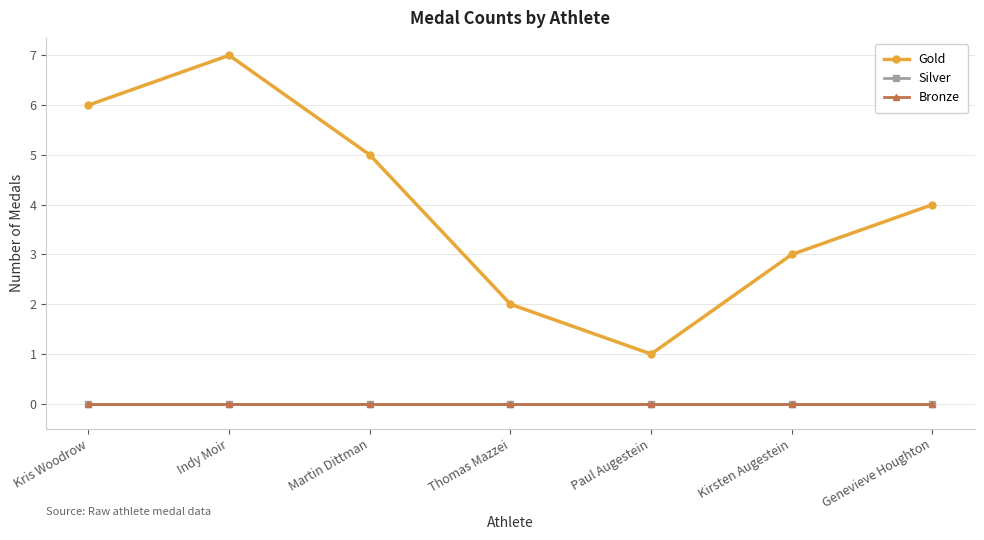

Does the chart have visible grid lines?

Yes